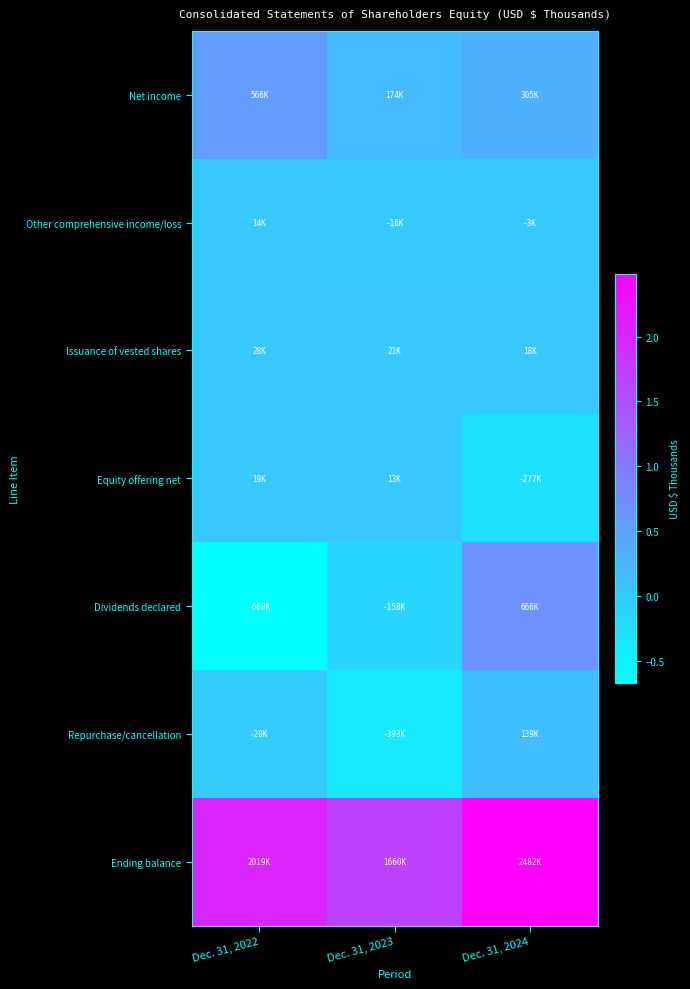

Reading right to left, extract all data points from this chart.

Net income: Dec. 31, 2024=304654	Dec. 31, 2023=173556	Dec. 31, 2022=565999
Other comprehensive income/loss: Dec. 31, 2024=-3094	Dec. 31, 2023=-15569	Dec. 31, 2022=14029
Issuance of vested shares: Dec. 31, 2024=18328	Dec. 31, 2023=20877	Dec. 31, 2022=28481
Equity offering net: Dec. 31, 2024=-277008	Dec. 31, 2023=13024	Dec. 31, 2022=19347
Dividends declared: Dec. 31, 2024=665551	Dec. 31, 2023=-158052	Dec. 31, 2022=-668464
Repurchase/cancellation: Dec. 31, 2024=138681	Dec. 31, 2023=-393108	Dec. 31, 2022=-20068
Ending balance: Dec. 31, 2024=2481775	Dec. 31, 2023=1660070	Dec. 31, 2022=2019342